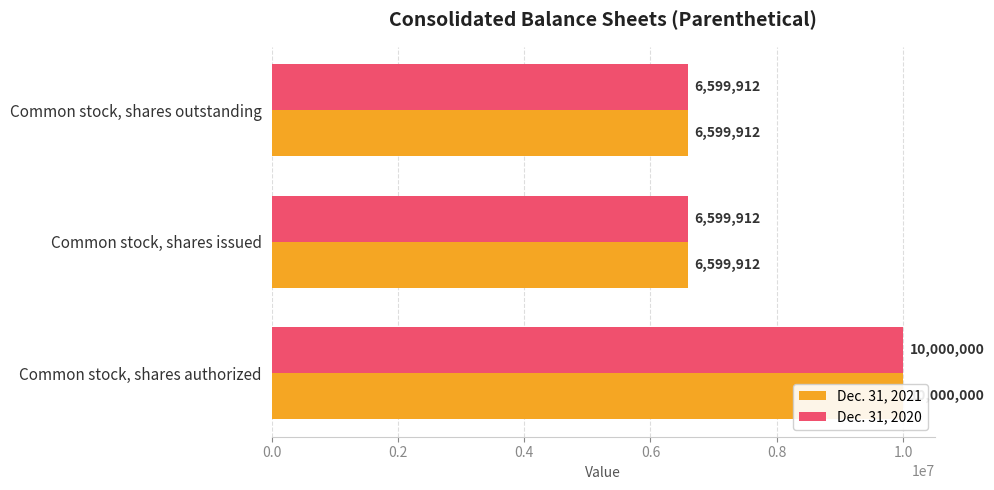

Reading left to right, what are all the values shown in this chart?

Dec. 31, 2021: 10000000	6599912	6599912
Dec. 31, 2020: 10000000	6599912	6599912